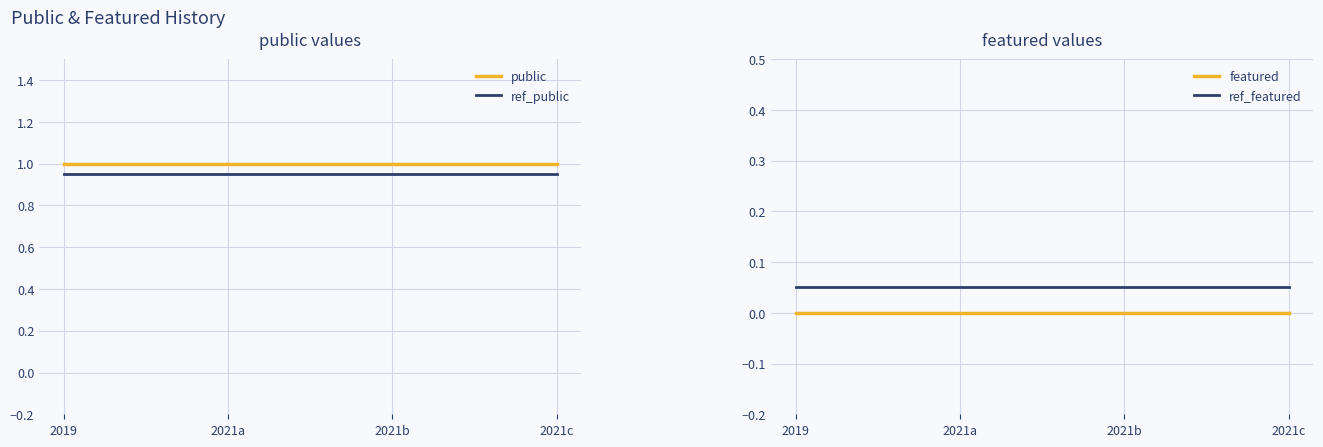

Between 2019 and 2021c, which is larger?

2019